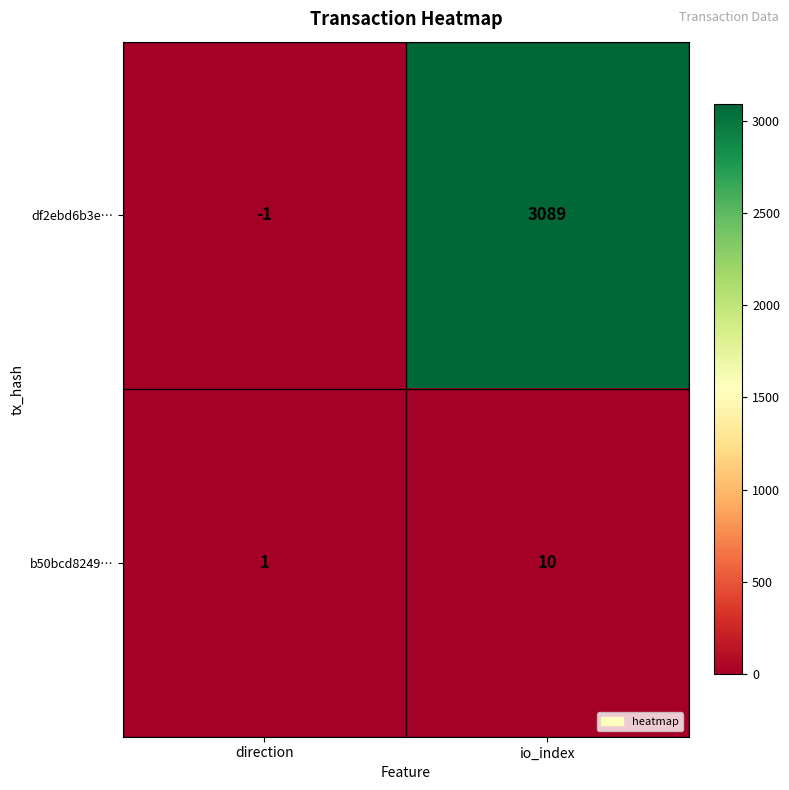

At which label is b50bcd8249… closest to 5?

direction